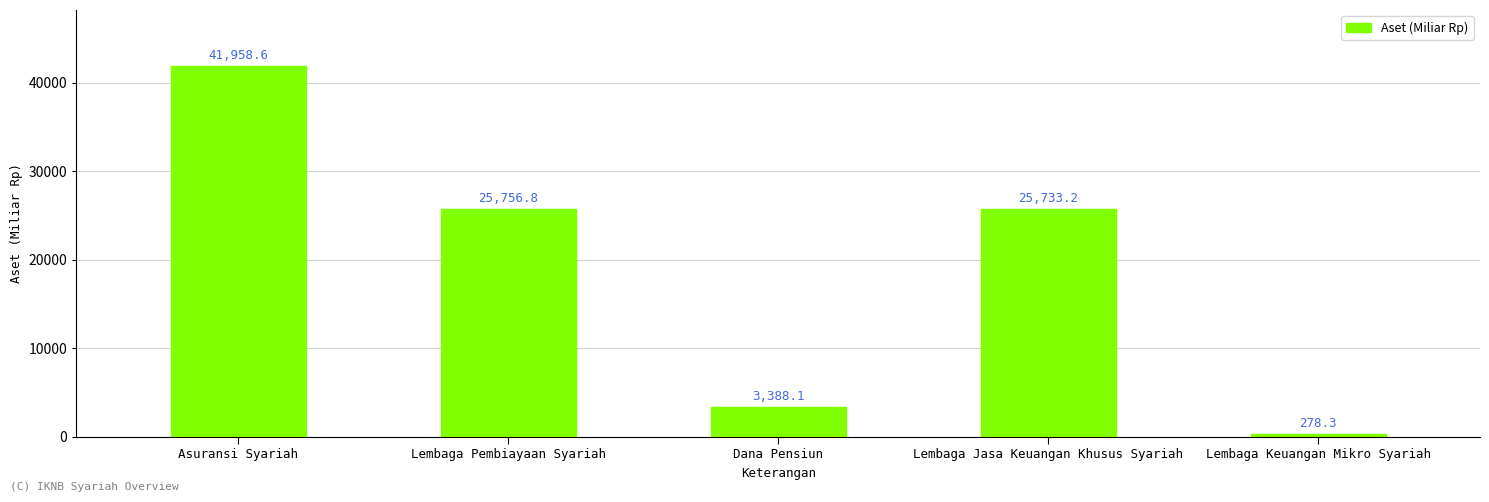

What position from the right is Asuransi Syariah?

5